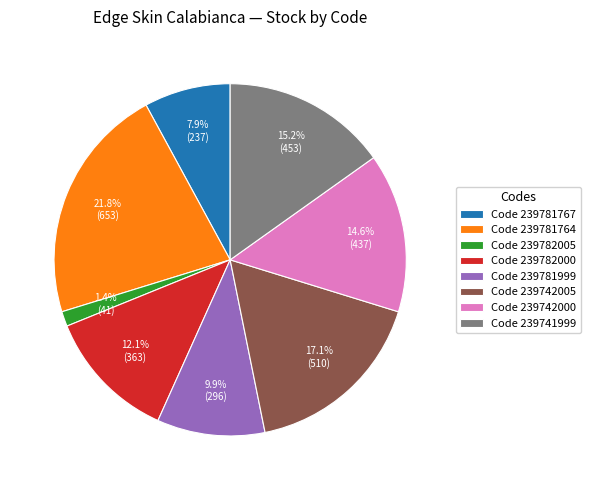

Is Code 239742000 the majority of the pie?

No